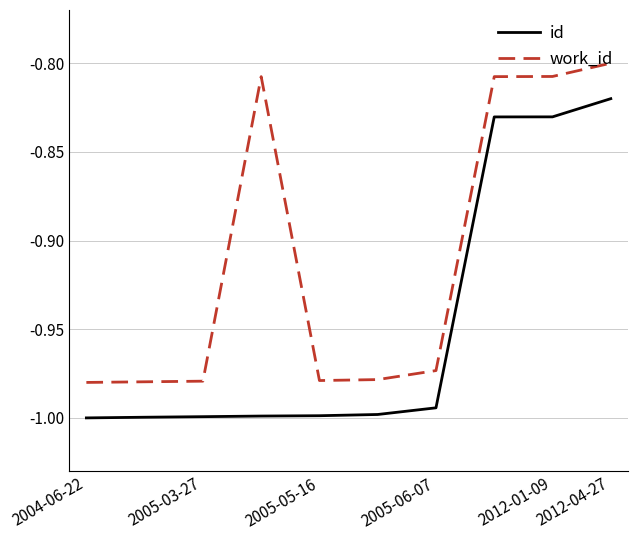

True or false: work_id and id cross at least once.

False